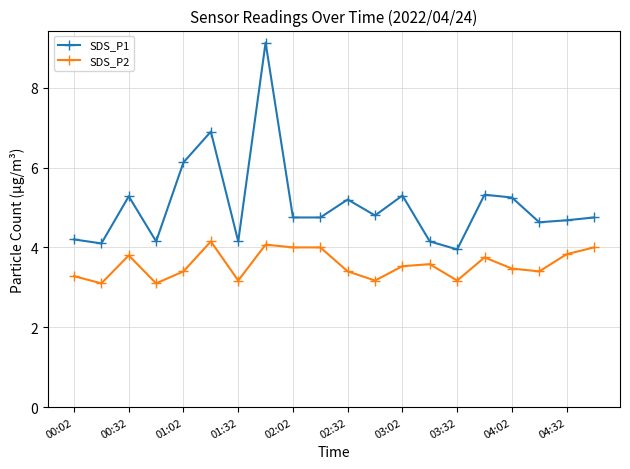

What is the sum of all SDS_P2 values?

71.4